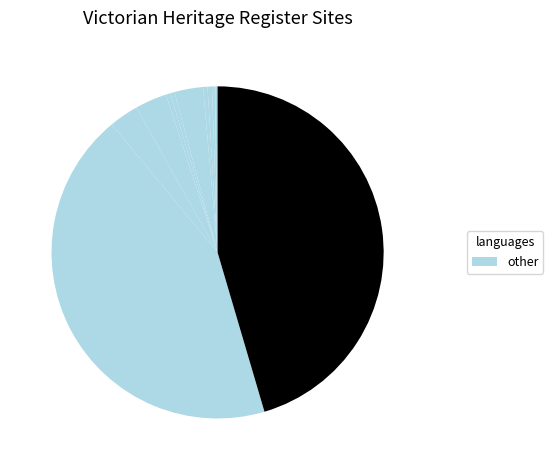

What is the largest slice in the pie chart?

BUCKLAND RIVER CROSSING